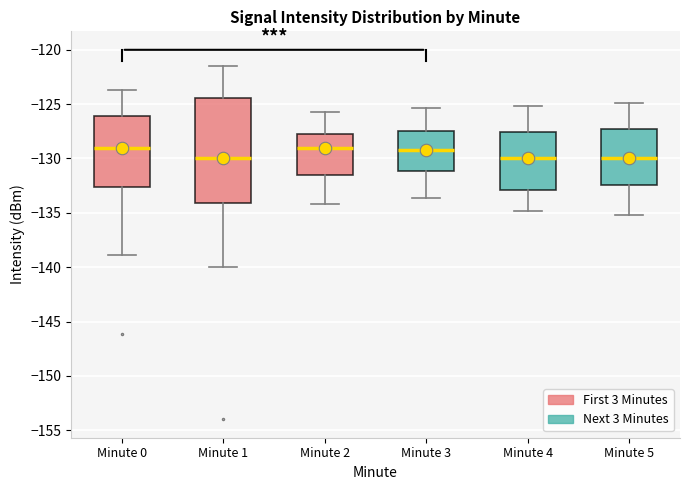

Reading left to right, read every box against the y-axis: the position of its median line, the range the box covers, and the ends of its whiskers. The values are not printed on the chart, so give them approximately, as read against the axis.

Minute 0: median -129.0, box -132.5 to -126.0, whiskers -139.0 to -123.5
Minute 1: median -130.0, box -134.0 to -124.5, whiskers -140.0 to -121.5
Minute 2: median -129.0, box -131.5 to -128.0, whiskers -134.0 to -125.5
Minute 3: median -129.0, box -131.0 to -127.5, whiskers -133.5 to -125.5
Minute 4: median -130.0, box -133.0 to -127.5, whiskers -135.0 to -125.0
Minute 5: median -130.0, box -132.5 to -127.5, whiskers -135.0 to -125.0